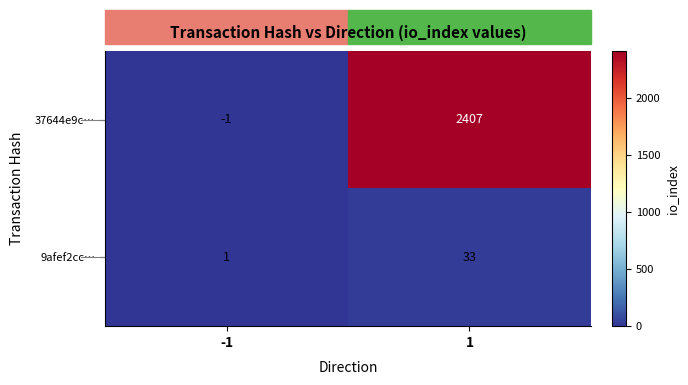

What is the maximum value for 37644e9c…?

2407